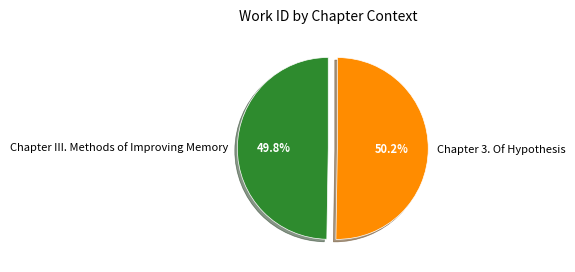

How many slices are in this pie chart?

2